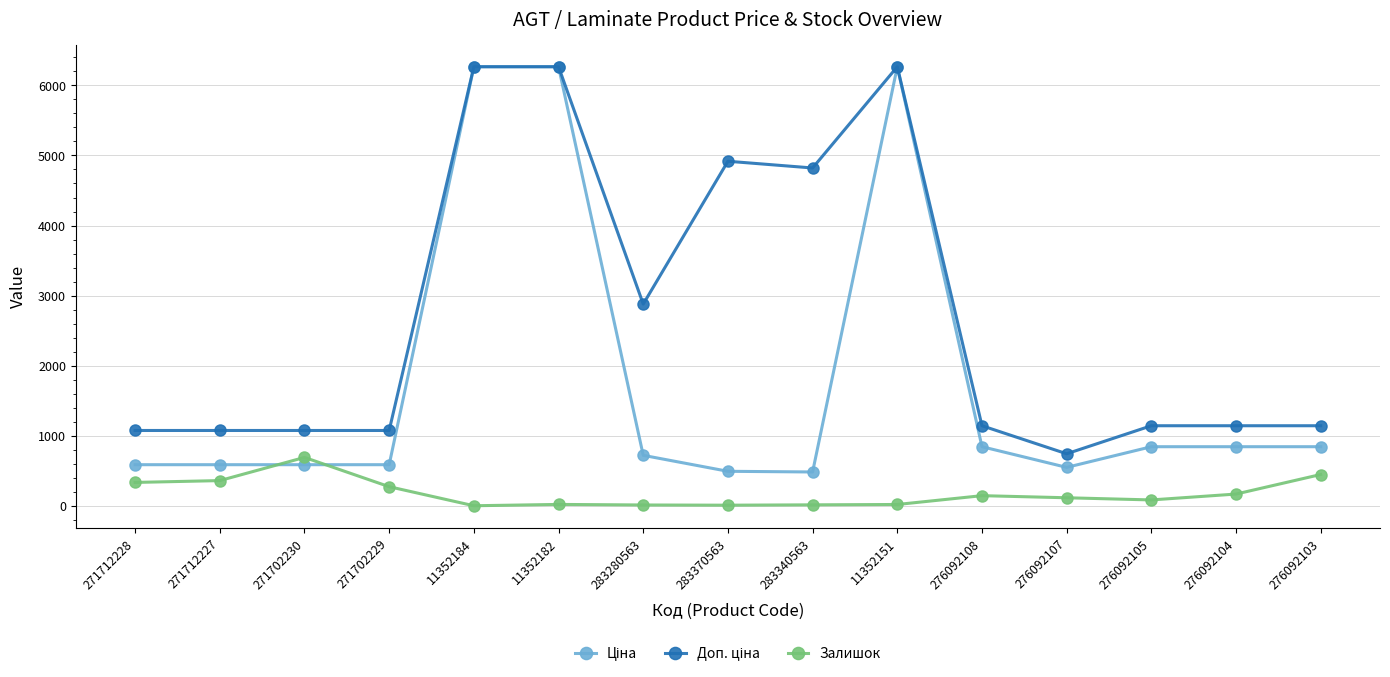

At how many categories does at least one series exceed 4101?

5